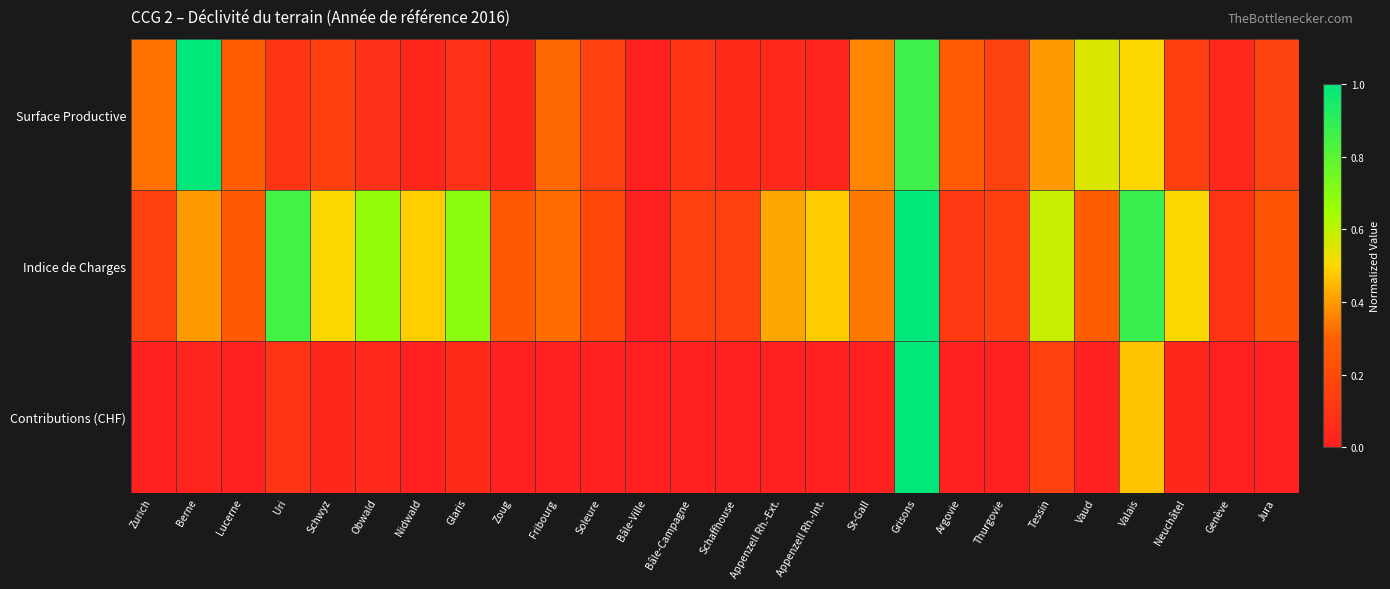

Reading right to left, extract all data points from this chart.

Surface Productive: Jura=0.2	Genève=0.0	Neuchâtel=0.1	Valais=0.5	Vaud=0.6	Tessin=0.4	Thurgovie=0.2	Argovie=0.3	Grisons=0.9	St-Gall=0.4	Appenzell Rh.-Int.=0.0	Appenzell Rh.-Ext.=0.0	Schaffhouse=0.1	Bâle-Campagne=0.1	Bâle-Ville=0.0	Soleure=0.2	Fribourg=0.3	Zoug=0.0	Glaris=0.1	Nidwald=0.0	Obwald=0.1	Schwyz=0.1	Uri=0.1	Lucerne=0.3	Berne=1.0	Zurich=0.3
Indice de Charges: Jura=0.2	Genève=0.1	Neuchâtel=0.5	Valais=0.9	Vaud=0.3	Tessin=0.6	Thurgovie=0.2	Argovie=0.1	Grisons=1.0	St-Gall=0.3	Appenzell Rh.-Int.=0.5	Appenzell Rh.-Ext.=0.4	Schaffhouse=0.2	Bâle-Campagne=0.2	Bâle-Ville=0.0	Soleure=0.2	Fribourg=0.3	Zoug=0.3	Glaris=0.7	Nidwald=0.5	Obwald=0.7	Schwyz=0.5	Uri=0.8	Lucerne=0.3	Berne=0.4	Zurich=0.2
Contributions (CHF): Jura=0.0	Genève=0.0	Neuchâtel=0.0	Valais=0.5	Vaud=0.0	Tessin=0.2	Thurgovie=0.0	Argovie=0.0	Grisons=1.0	St-Gall=0.0	Appenzell Rh.-Int.=0.0	Appenzell Rh.-Ext.=0.0	Schaffhouse=0.0	Bâle-Campagne=0.0	Bâle-Ville=0.0	Soleure=0.0	Fribourg=0.0	Zoug=0.0	Glaris=0.1	Nidwald=0.0	Obwald=0.0	Schwyz=0.0	Uri=0.1	Lucerne=0.0	Berne=0.0	Zurich=0.0